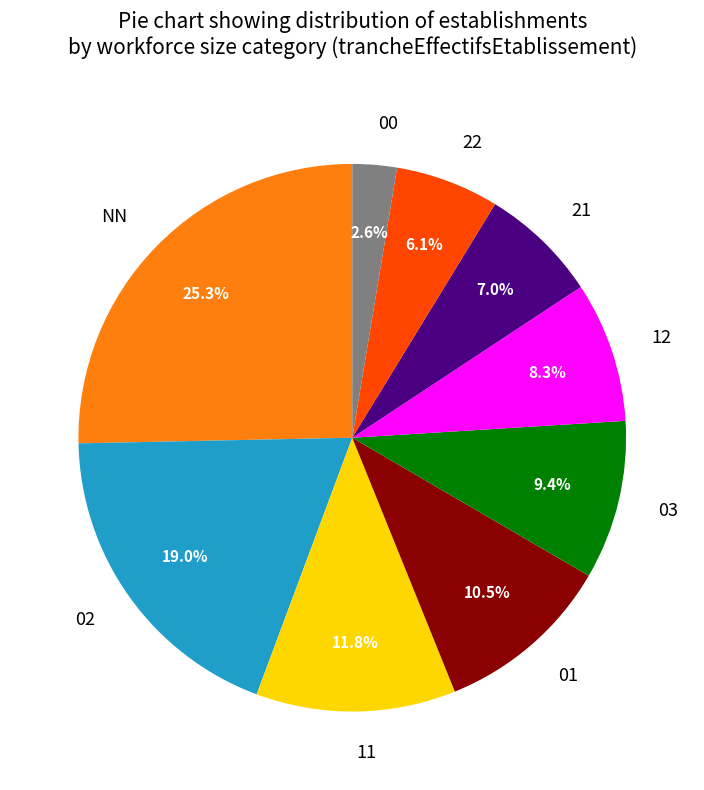

To the nearest percent, what is the combined percentage of 12 and 22?

14%